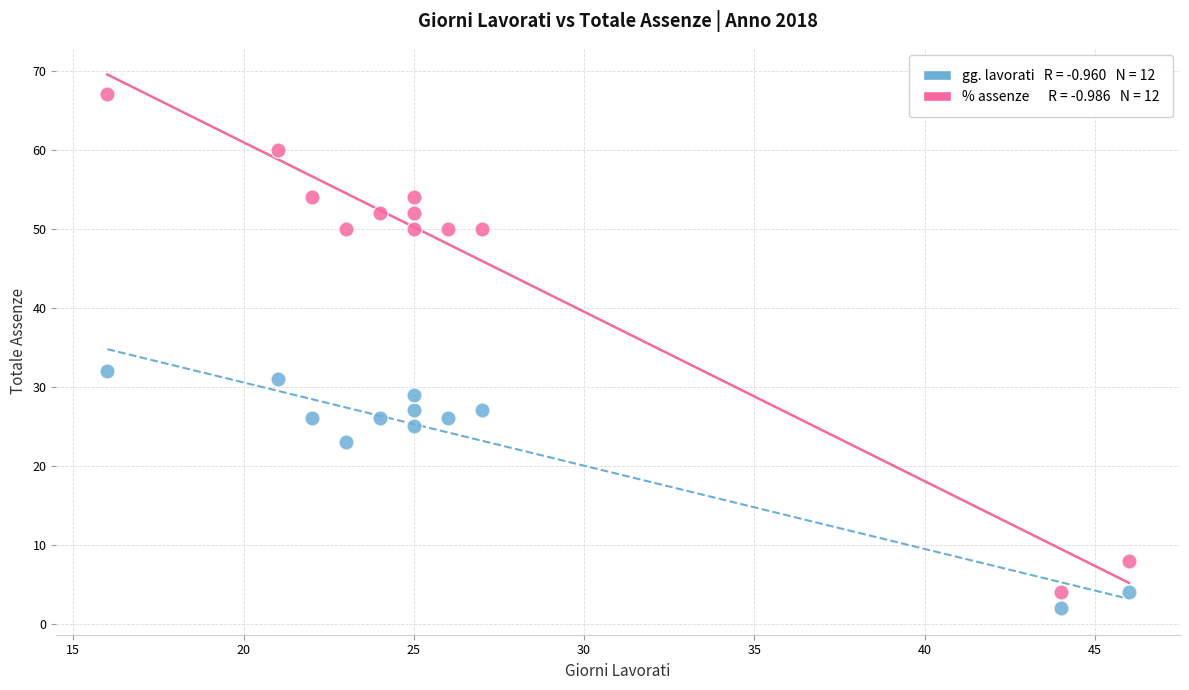

Across all data points, what is the range of Y values (max minus min)?

65